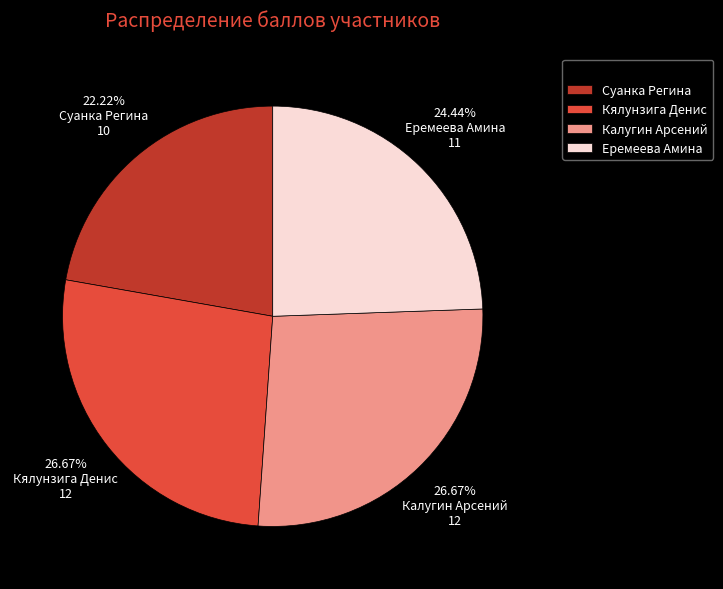

What portion of the pie excludes Еремеева Амина?

75.6%